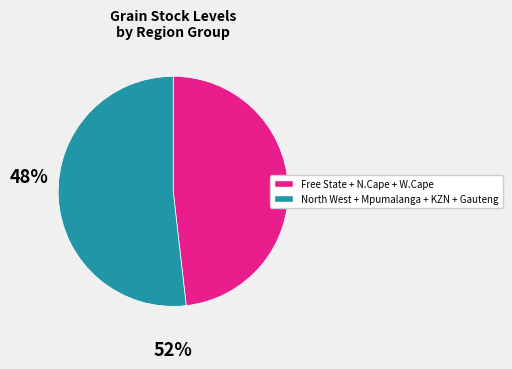

Does any single category account for the majority?

Yes